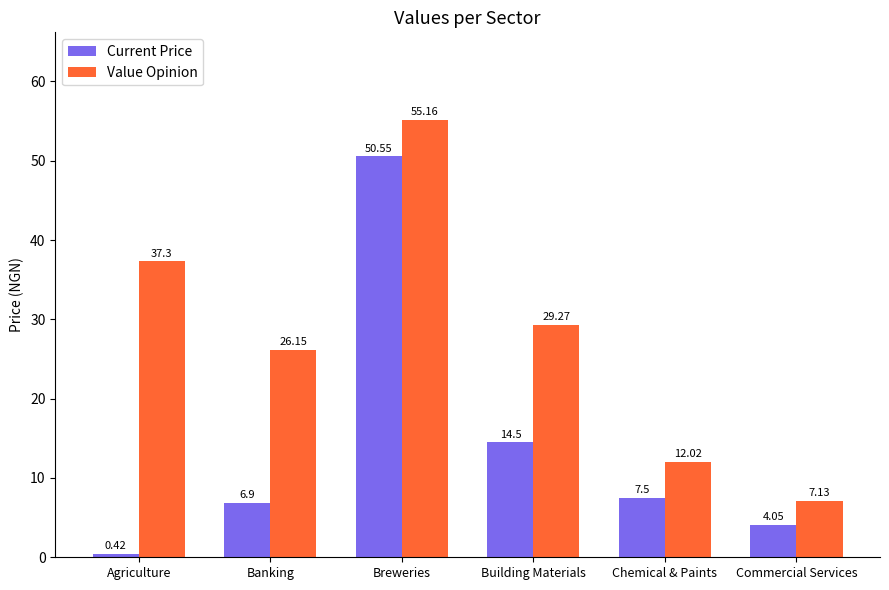

Is it true that Value Opinion equals 72.8 at Breweries?

False